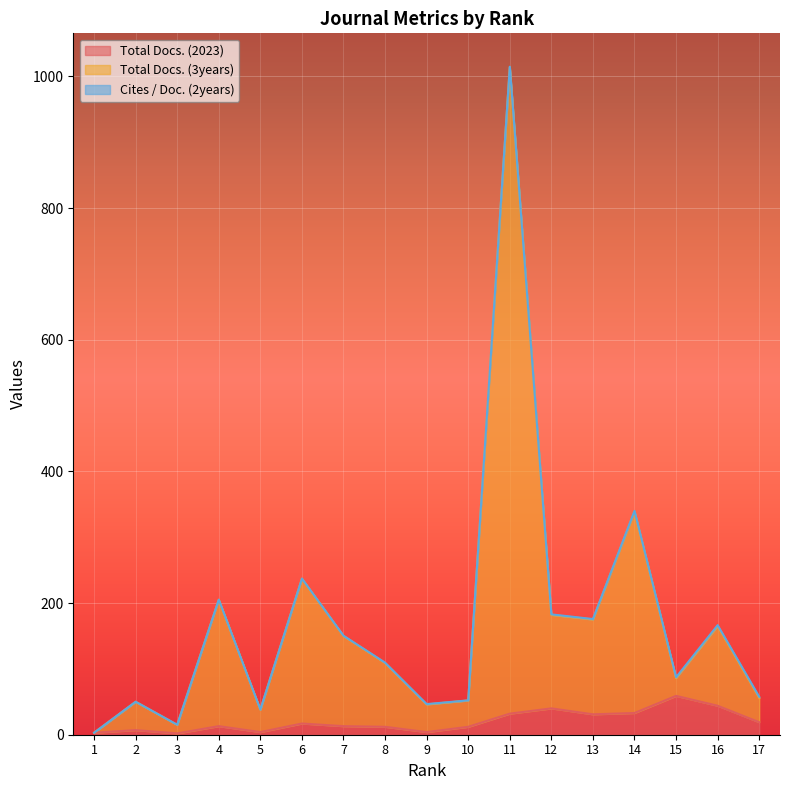

At which category does Total Docs. (3years) reach its first local valley?

3